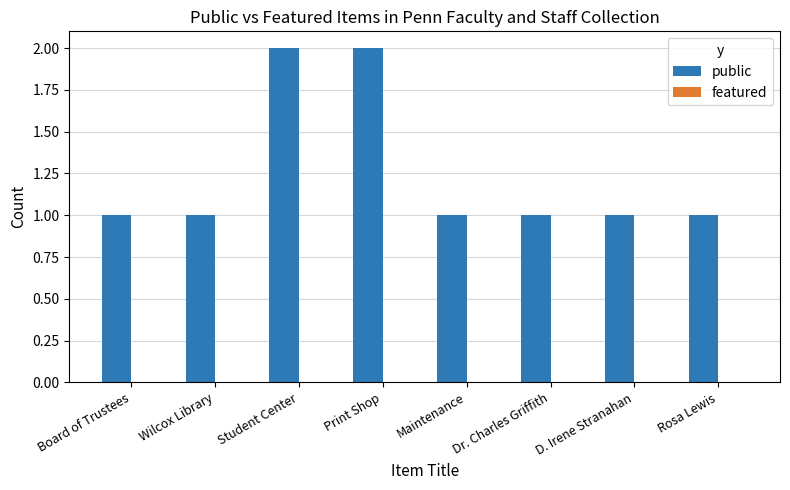

What is the value of the 6th bar from the left?

1